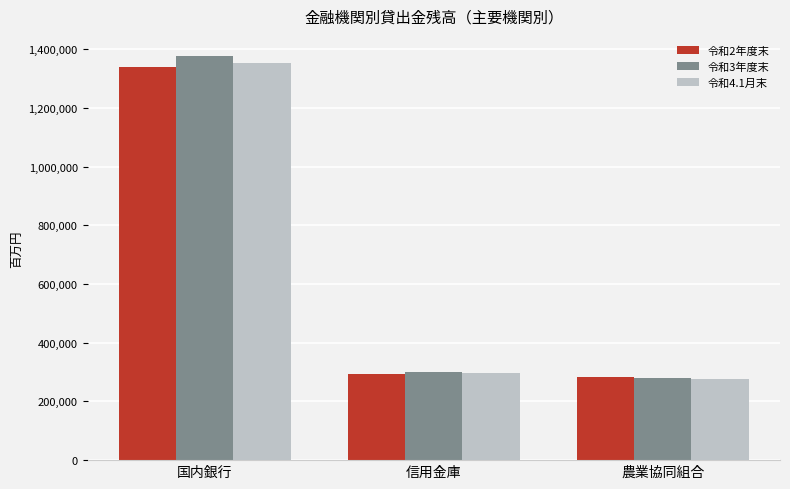

What is the value of the 令和3年度末 bar at the 3rd from the left?

279399